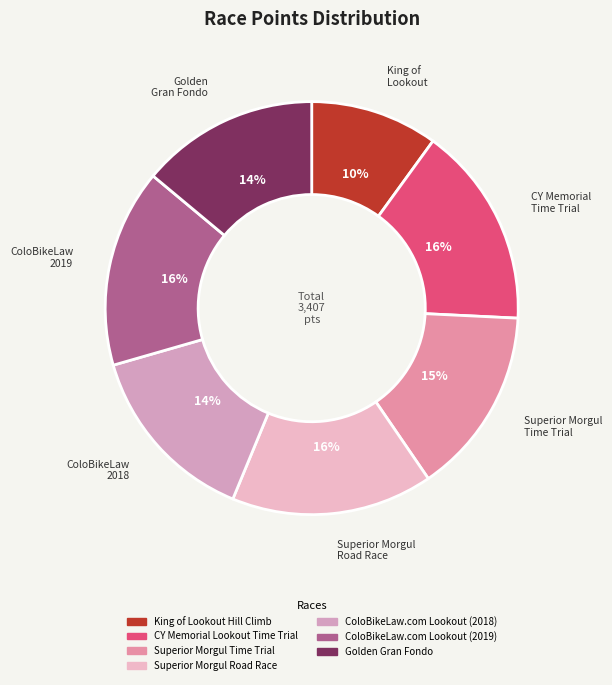

How many slices are in this pie chart?

7